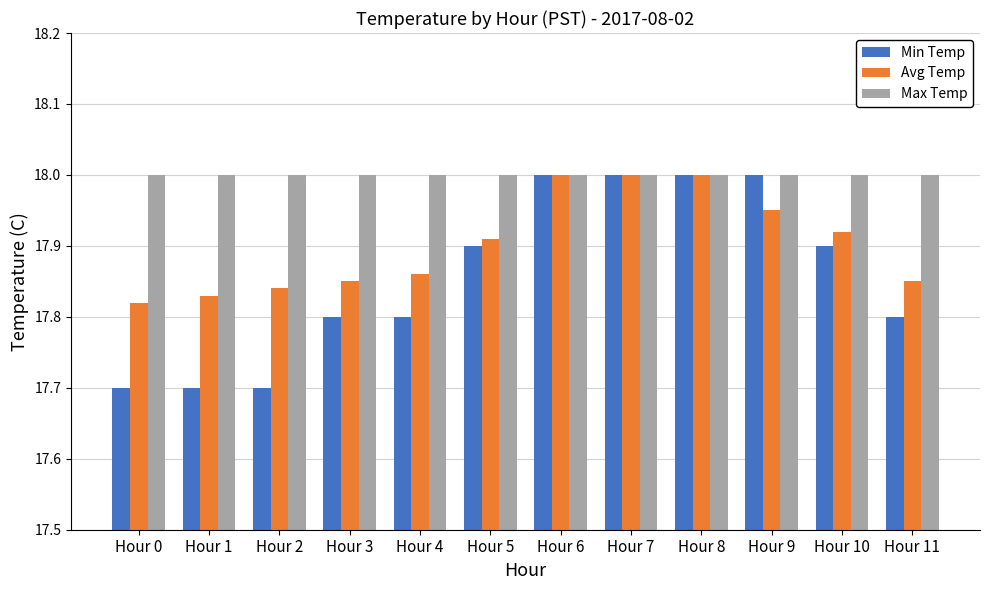

What is the difference between the Min Temp values at Hour 10 and Hour 4?

0.1